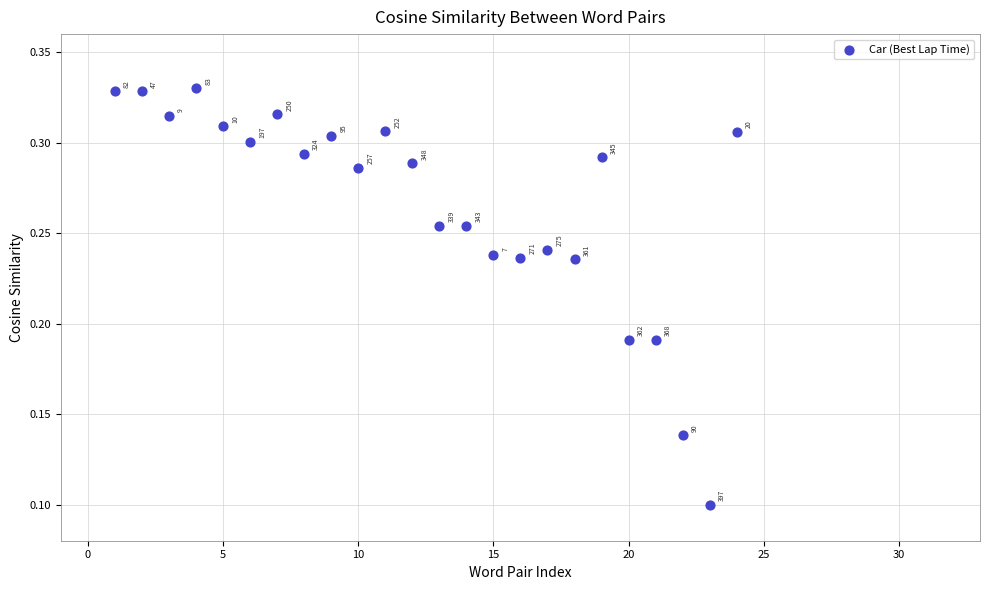

What is the range of X values (max minus min)?

23.0